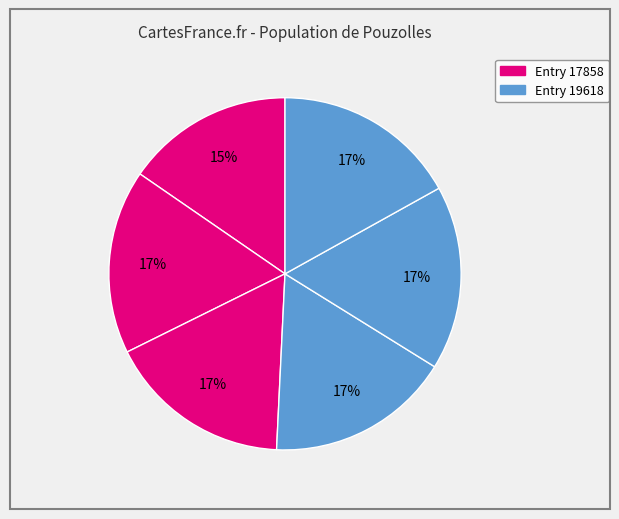

How many segments does this pie chart have?

6